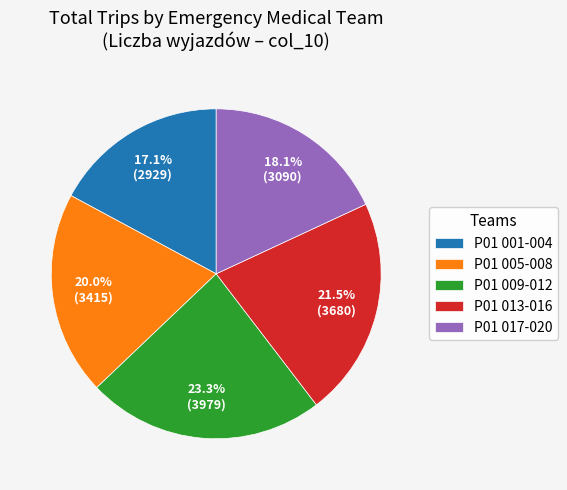

Which category has the smallest portion of the pie?

P01 001-004